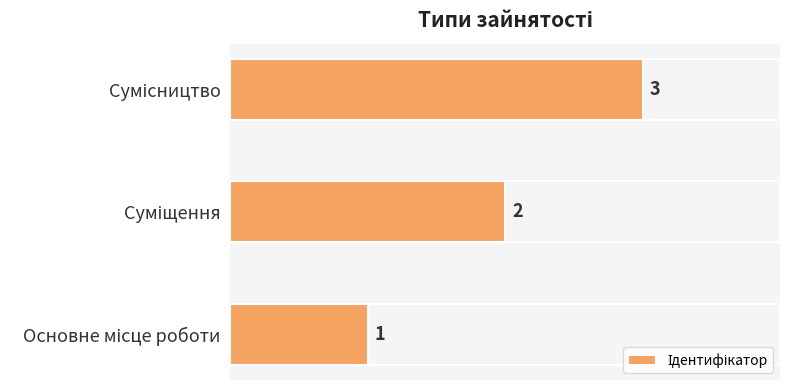

Count the values in the range 1 to 3.

3